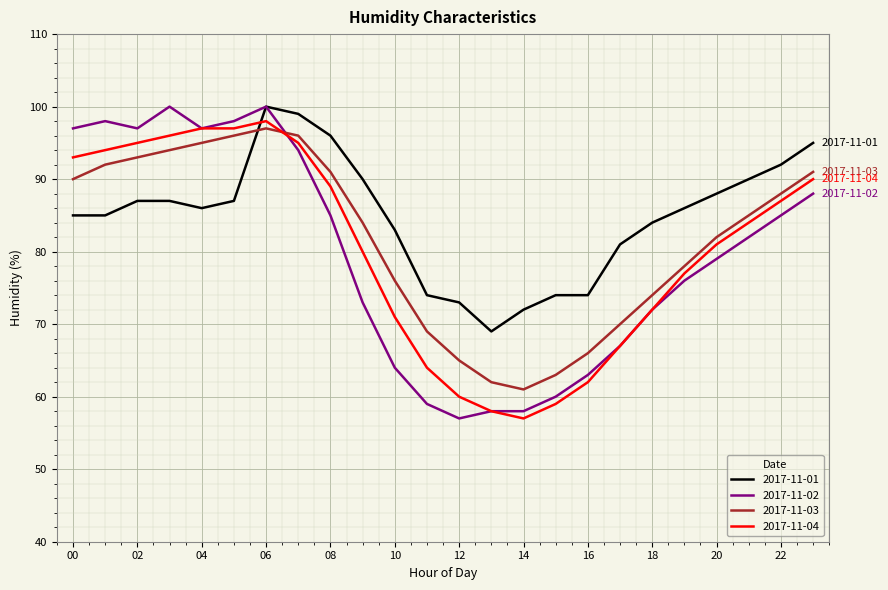

Which series has the widest spread of values?

2017-11-02